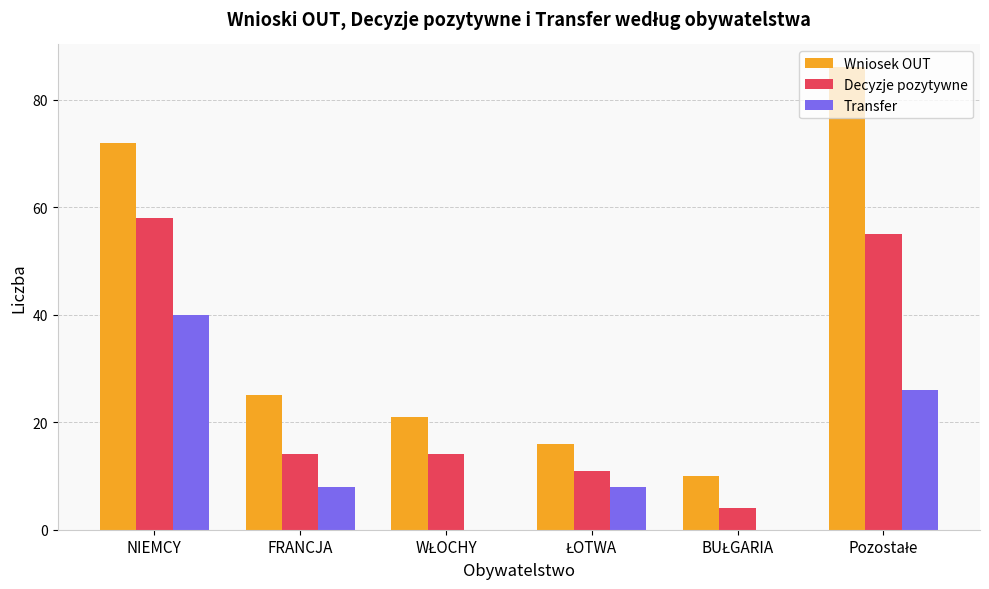

Which series has the largest total across all categories?

Wniosek OUT